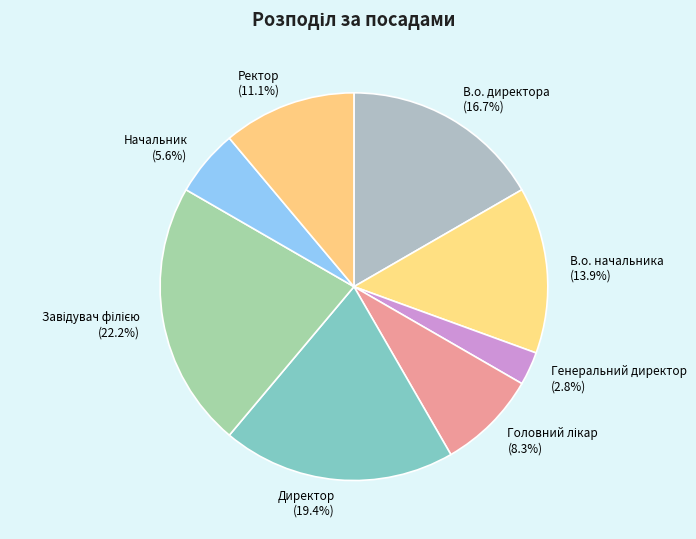

Count the number of slices in the pie.

8